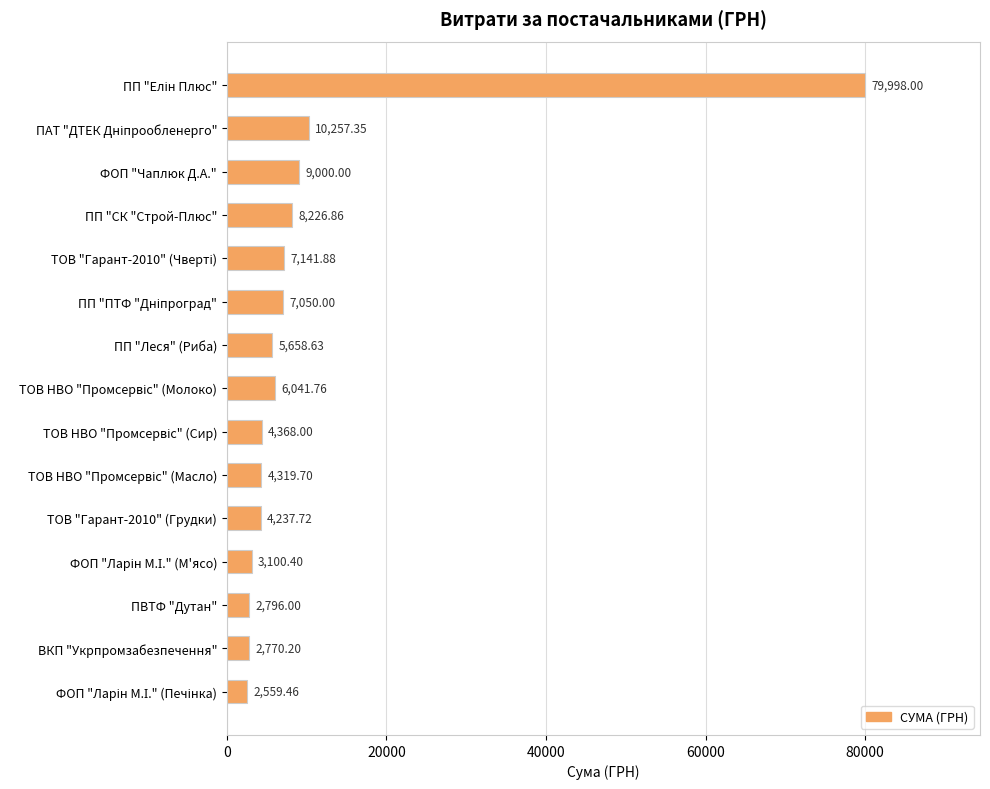

What is the minimum value shown in the chart?

2559.5